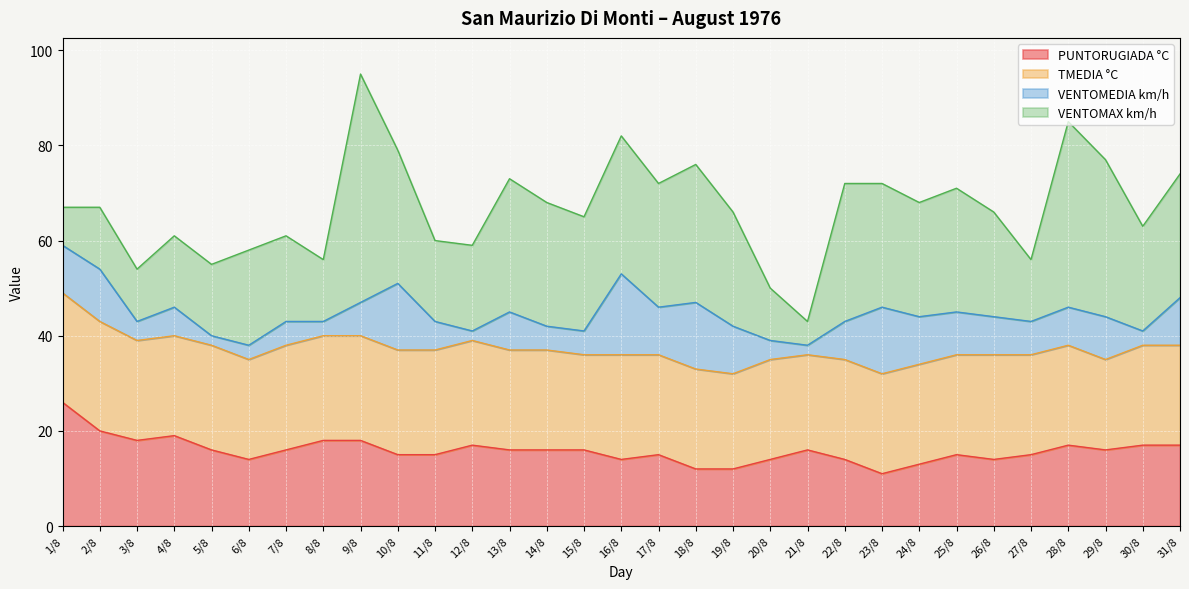

What is the sum of all TMEDIA °C values?

659